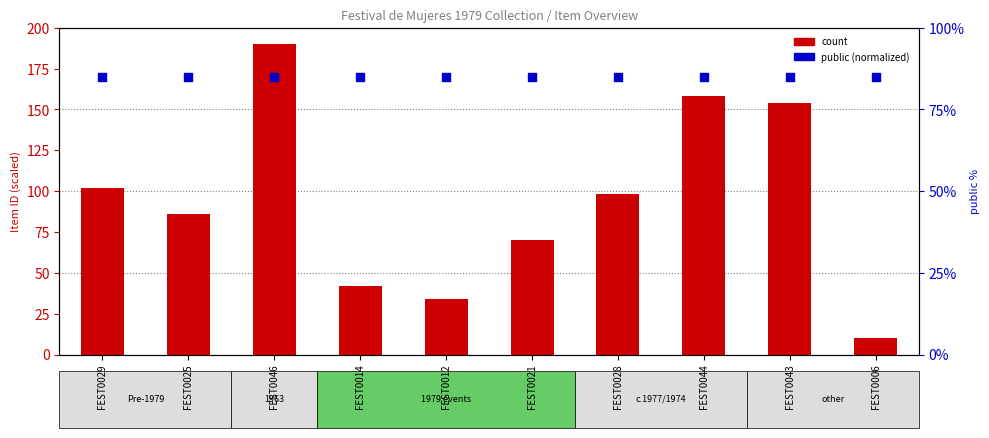

At how many categories does at least one series exceed 109?

3